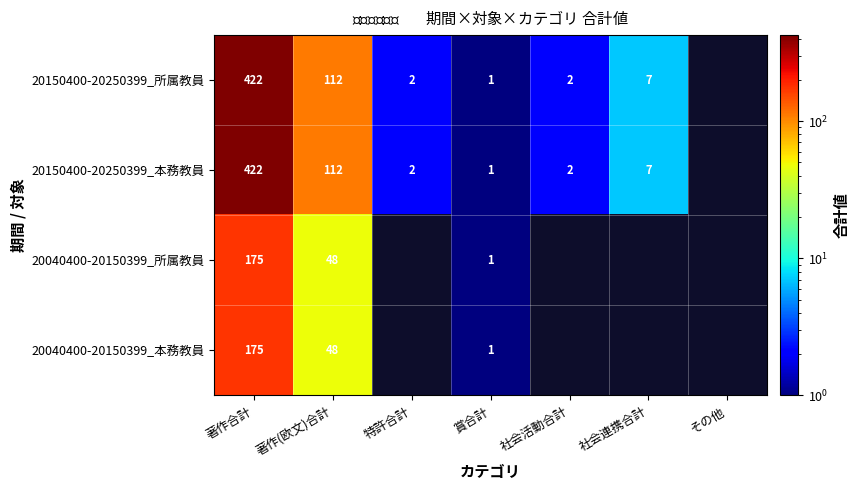

What is the difference between the 20040400-20150399_本務教員 values at 賞合計 and 著作合計?

174